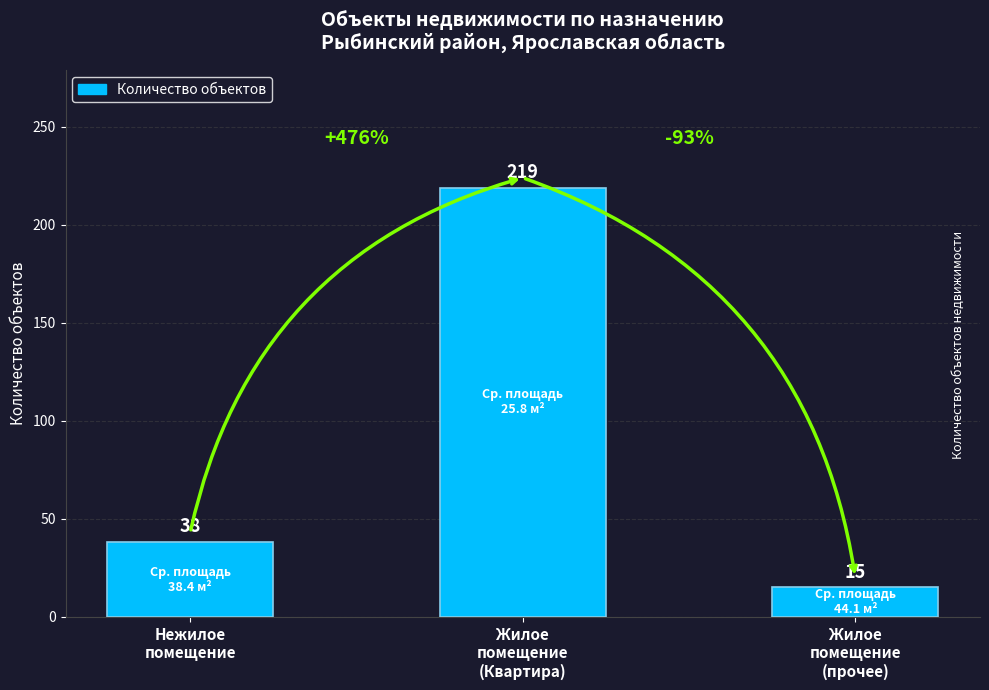

What is the maximum value shown in the chart?

219